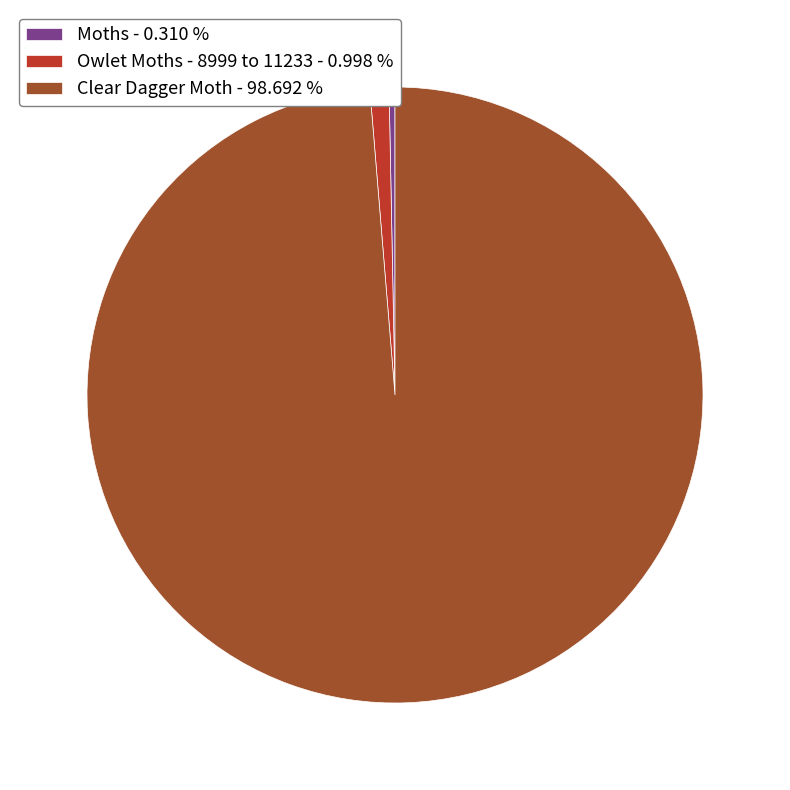

Rank the categories by value from lowest to highest.

Moths, Owlet Moths - 8999 to 11233, Clear Dagger Moth